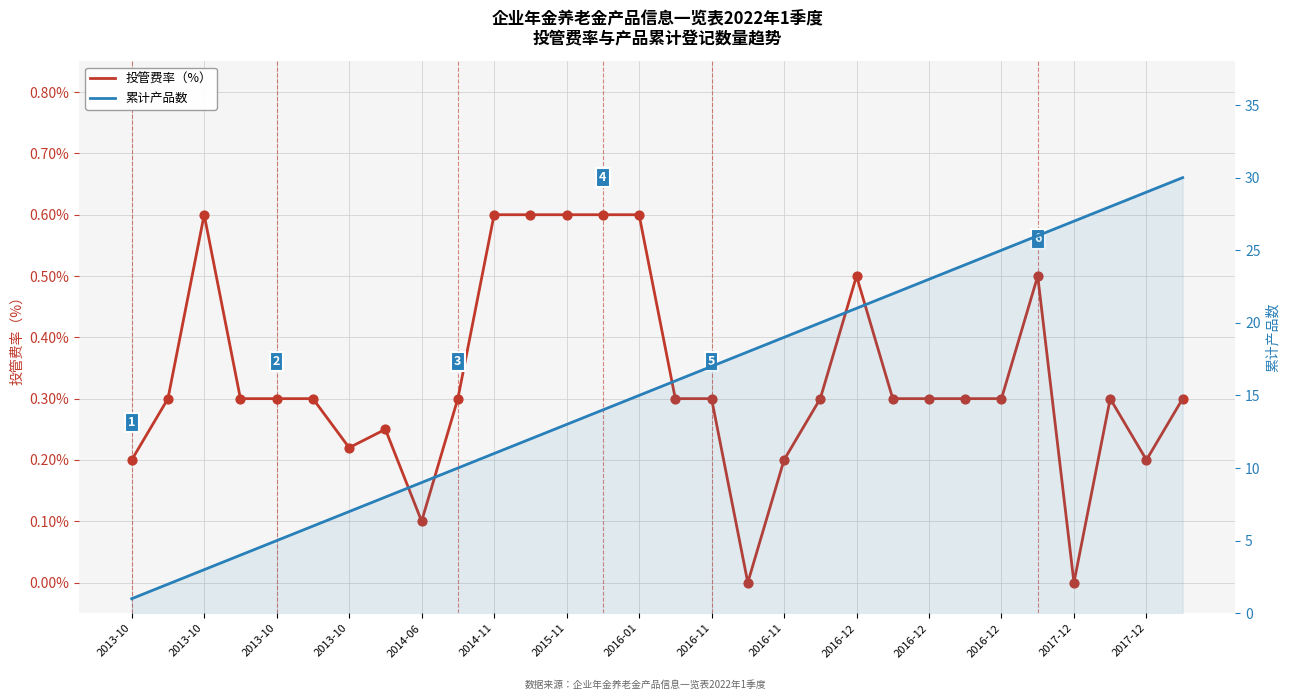

Which series has the largest Y range (max minus min)?

累计产品数